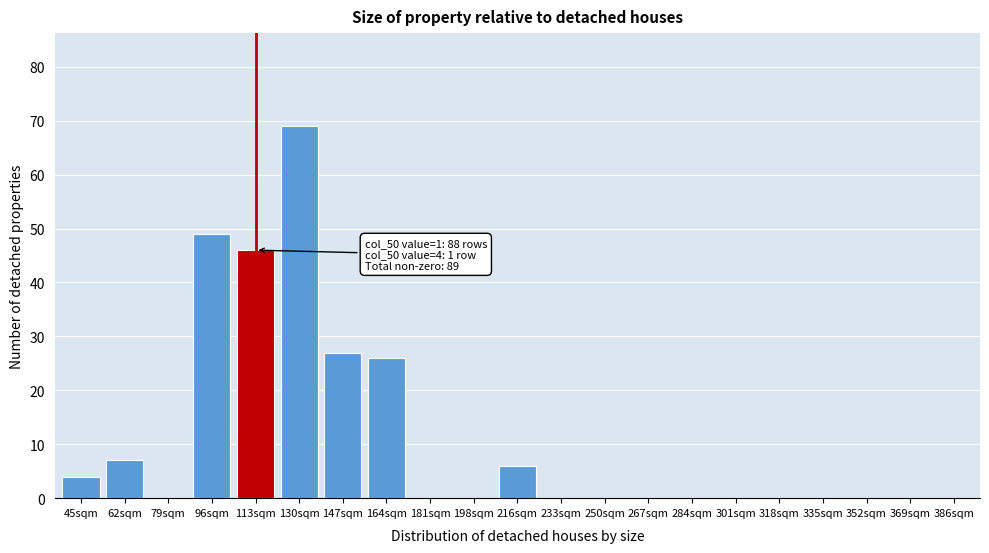

Reading left to right, extract all data points from this chart.

45sqm=4	62sqm=7	79sqm=0	96sqm=49	113sqm=46	130sqm=69	147sqm=27	164sqm=26	181sqm=0	198sqm=0	216sqm=6	233sqm=0	250sqm=0	267sqm=0	284sqm=0	301sqm=0	318sqm=0	335sqm=0	352sqm=0	369sqm=0	386sqm=0